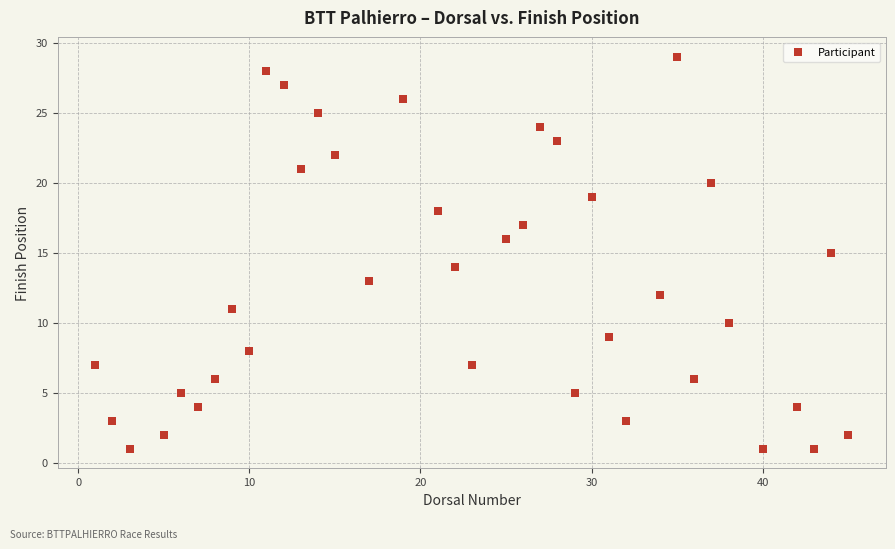

What is the range of Y values (max minus min)?

28